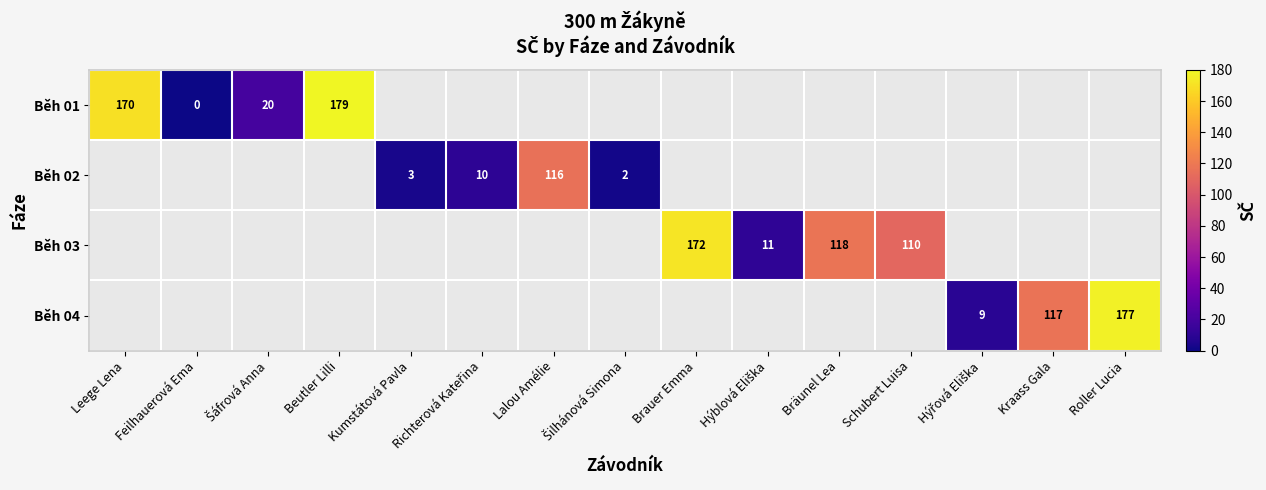

What is the difference between the maximum and minimum values in the row_0 series?

179.0